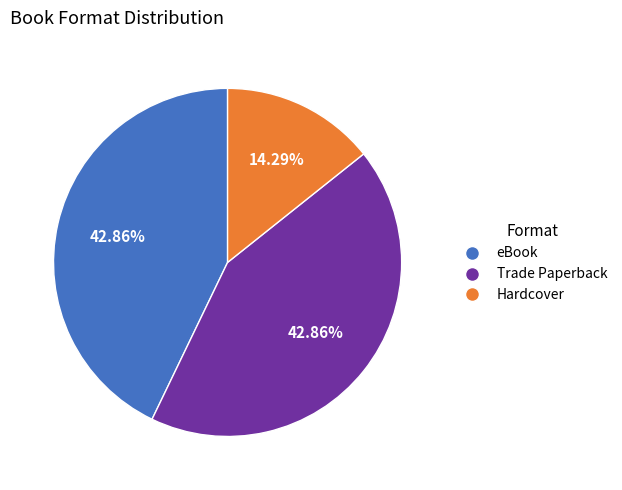

How many segments does this pie chart have?

3